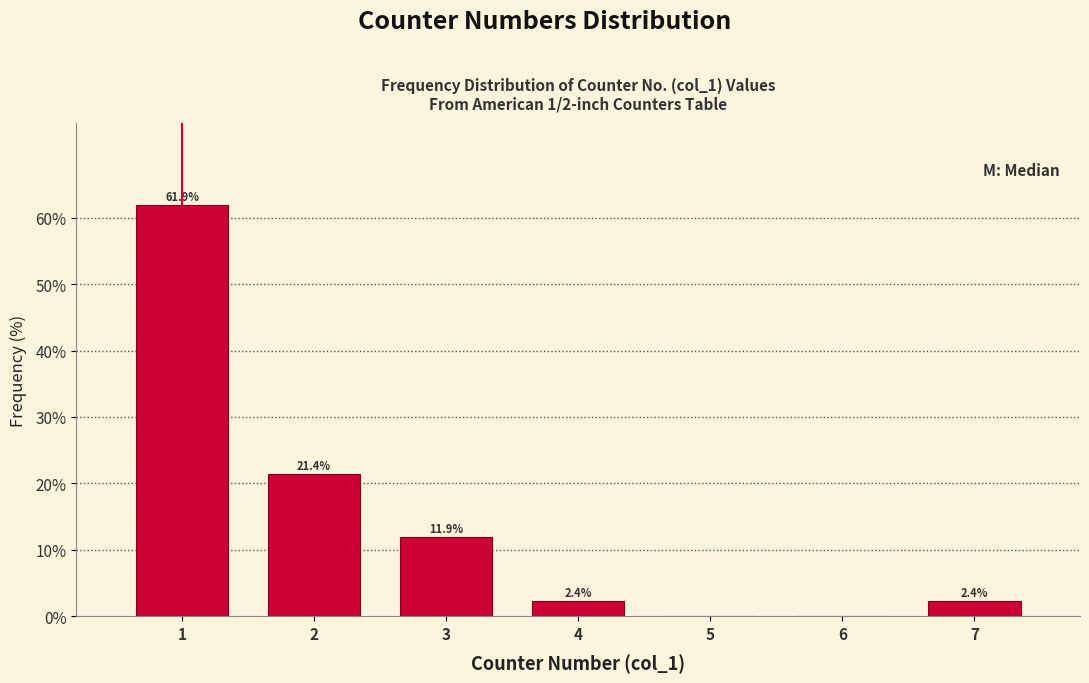

Which range on the x-axis has the tallest bar?

0.5 to 1.5